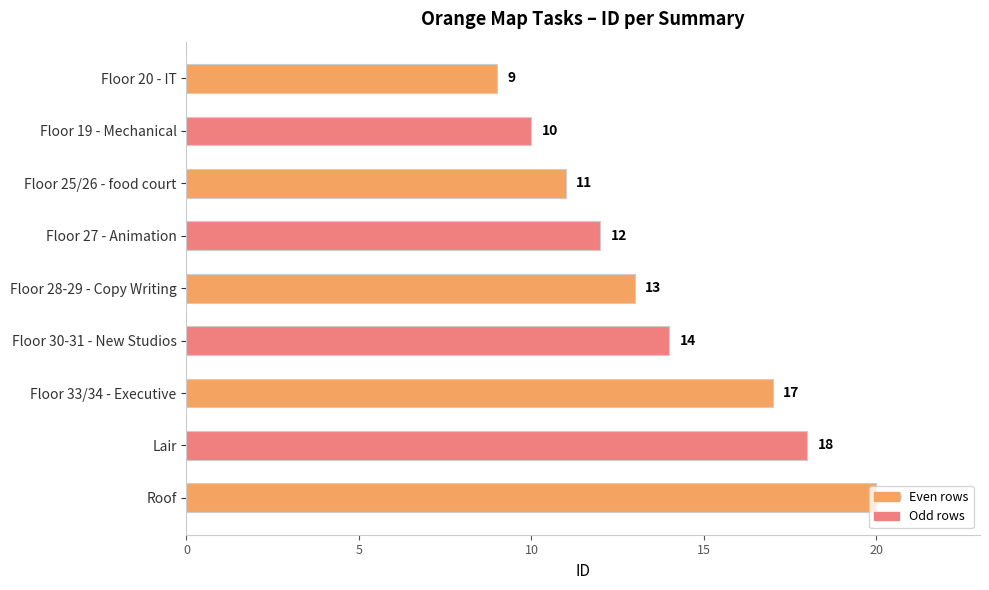

Rank the categories by value from highest to lowest.

Roof, Lair, Floor 33/34 - Executive, Floor 30-31 - New Studios, Floor 28-29 - Copy Writing, Floor 27 - Animation, Floor 25/26 - food court, Floor 19 - Mechanical, Floor 20 - IT